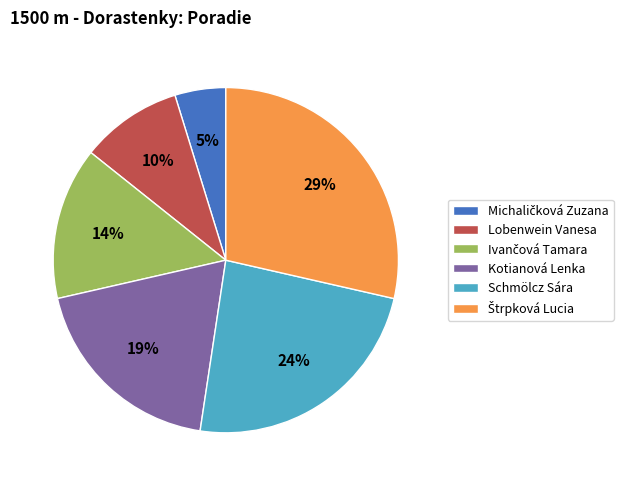

To the nearest percent, what portion does Schmölcz Sára represent?

24%